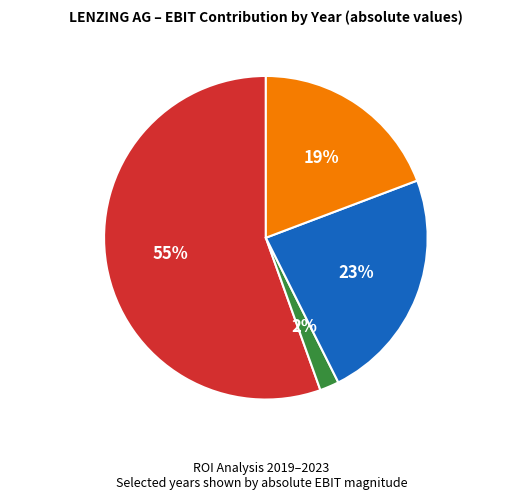

To the nearest percent, what portion does EBIT 2019 represent?

19%